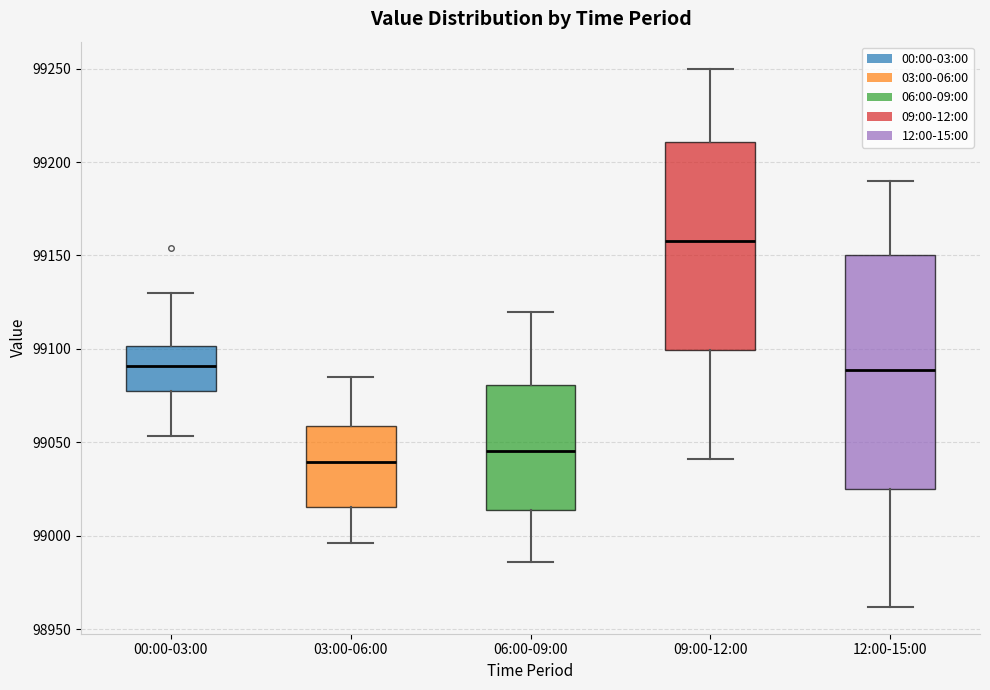

Reading left to right, transcribe this box plot: for each box, give where its median line is, the range the box spans, and where its two whiskers end, as read against the y-axis. The values are not printed on the chart, so give them approximately, as read against the axis.

00:00-03:00: median 99090, box 99075 to 99100, whiskers 99055 to 99130
03:00-06:00: median 99040, box 99015 to 99060, whiskers 98995 to 99085
06:00-09:00: median 99045, box 99015 to 99080, whiskers 98985 to 99120
09:00-12:00: median 99160, box 99100 to 99210, whiskers 99040 to 99250
12:00-15:00: median 99090, box 99025 to 99150, whiskers 98960 to 99190